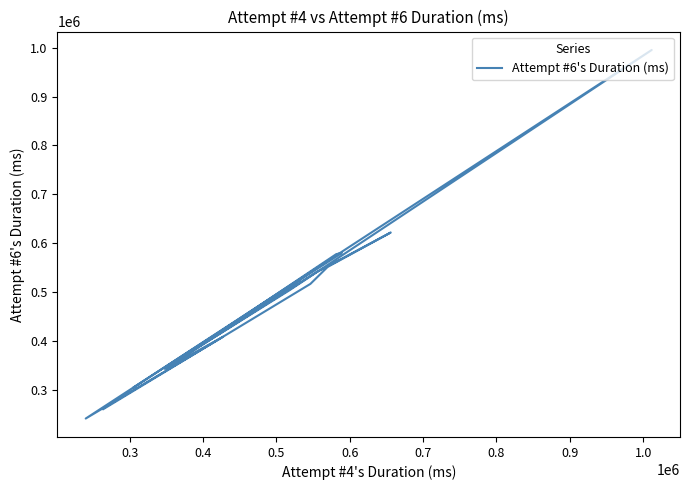

How many interior local valleys (lower than both neighbors) does the data have?

4